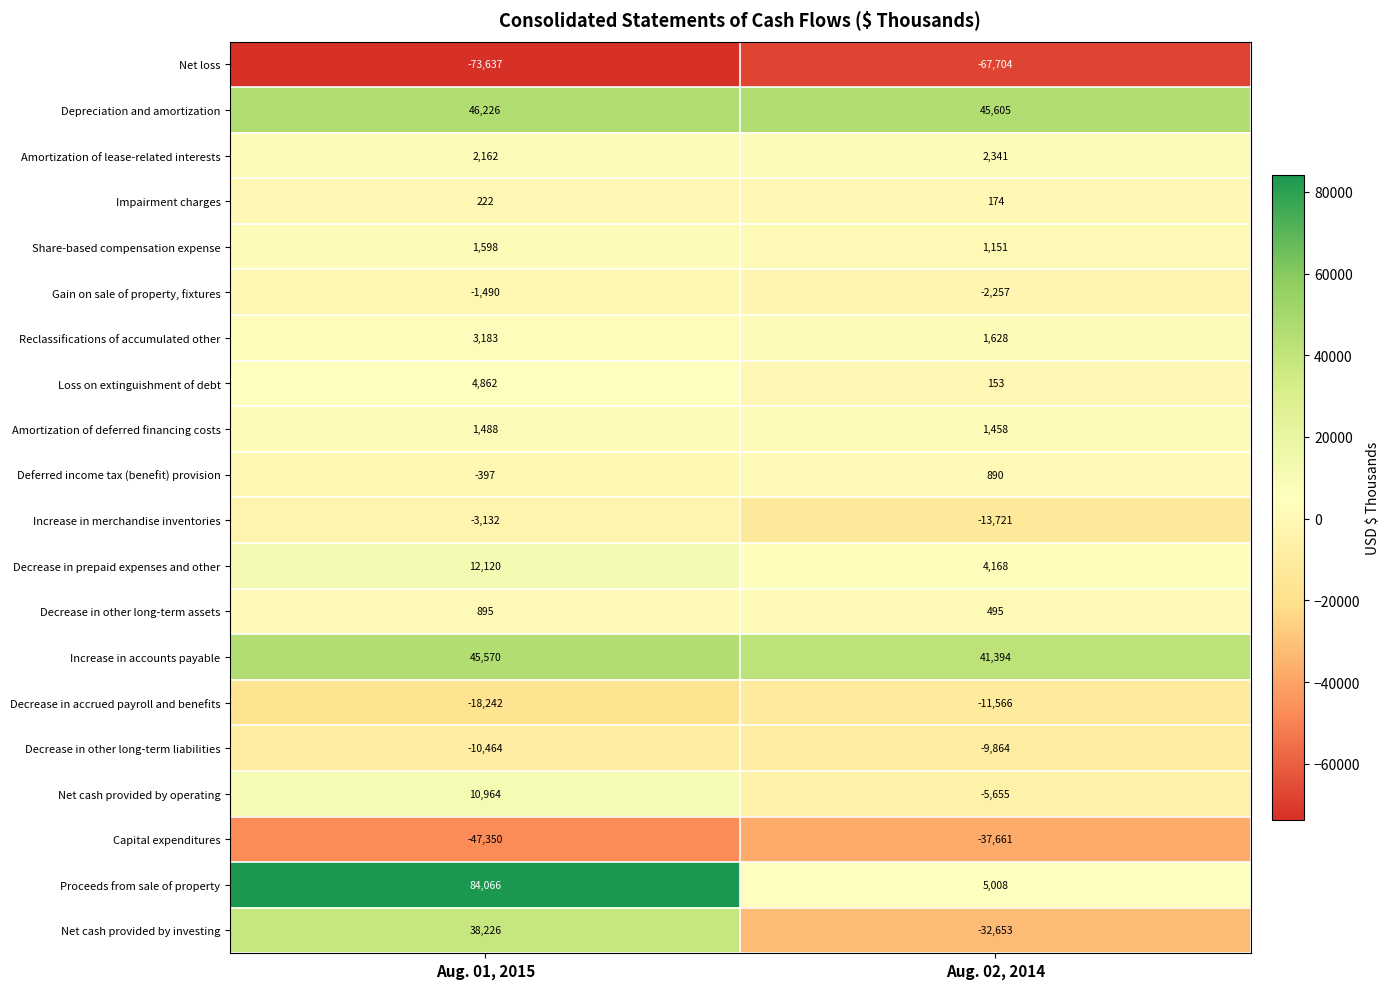

The value of Impairment charges at Aug. 02, 2014 is 174. True or false?

True